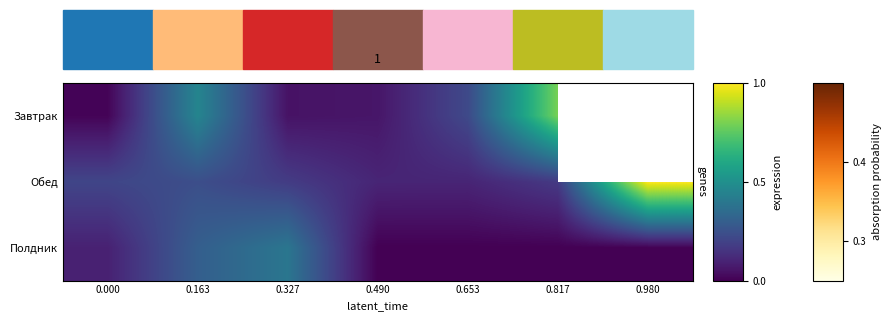

List the series in order of their peak value, lowest first.

Полдник, Завтрак, Обед